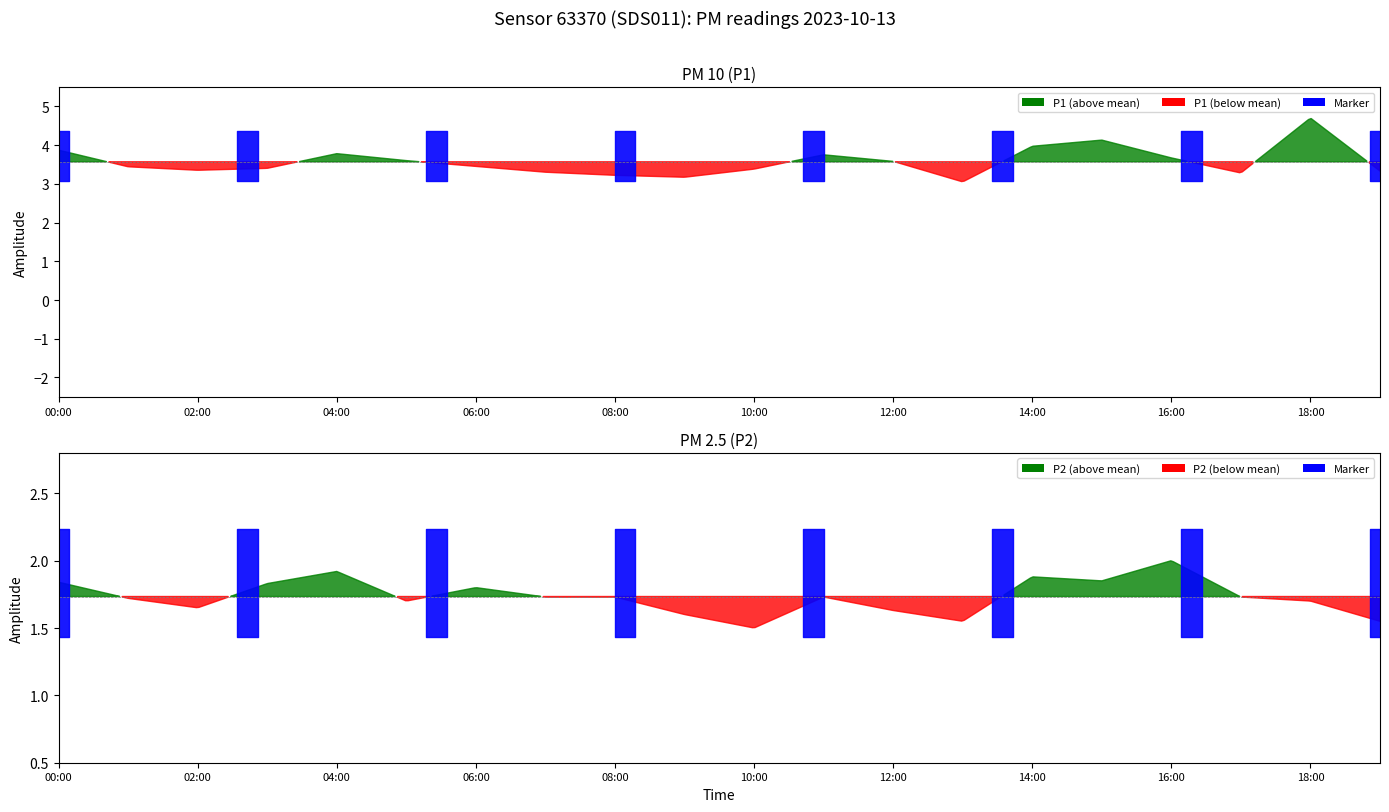

What is the value of the P2 point at the 16th from the left?

1.9